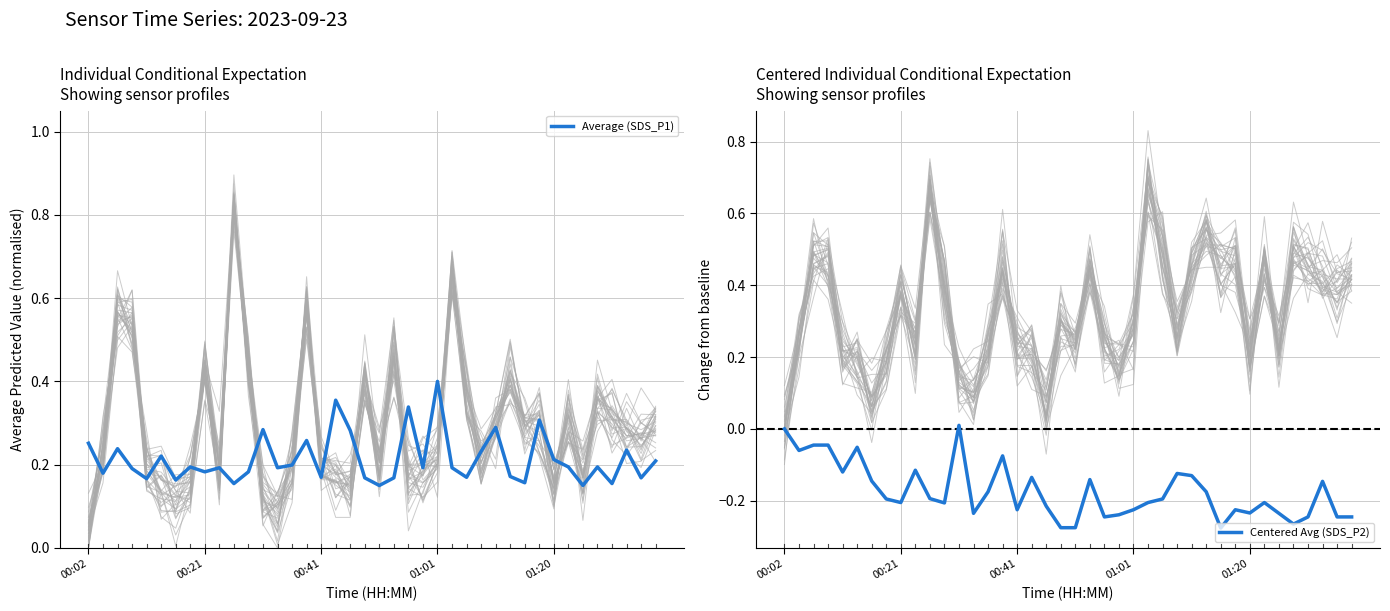

The value of Centered Avg (SDS_P2) at 5 is -0.1. True or false?

True